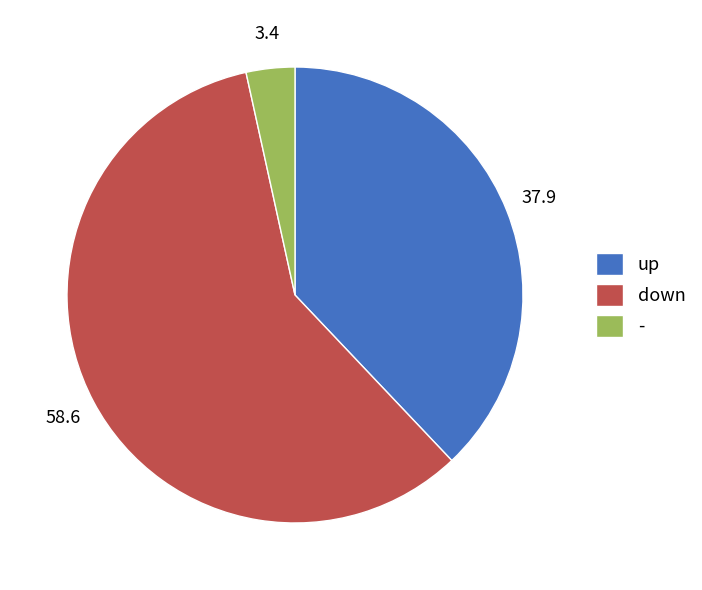

Is it true that up is 38% of the pie?

True